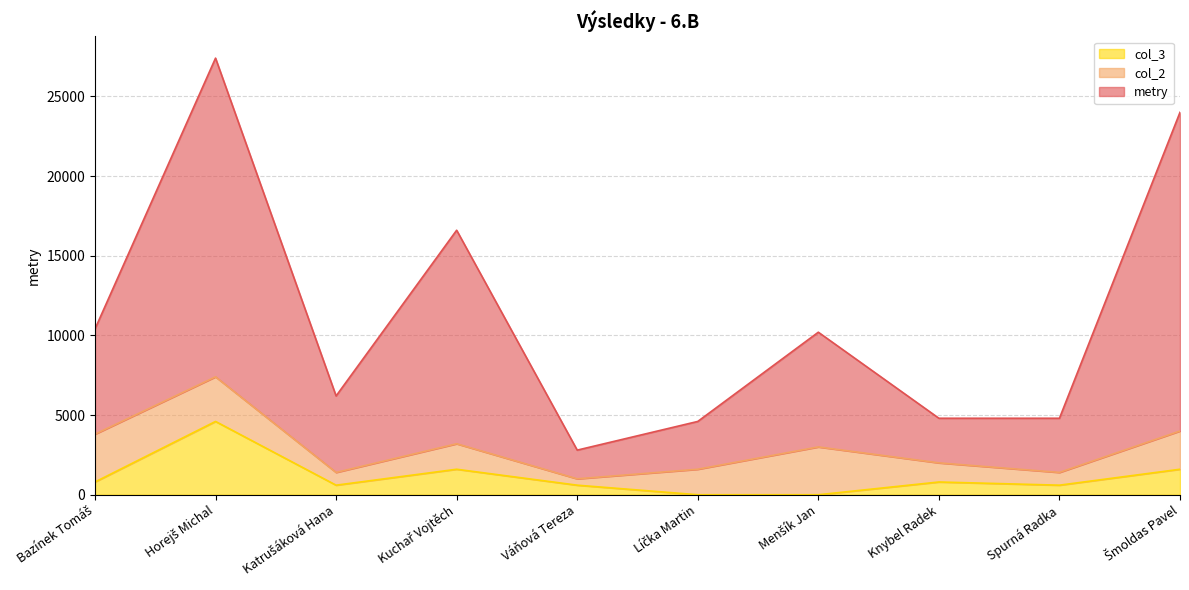

Which series has the largest range (max minus min)?

metry